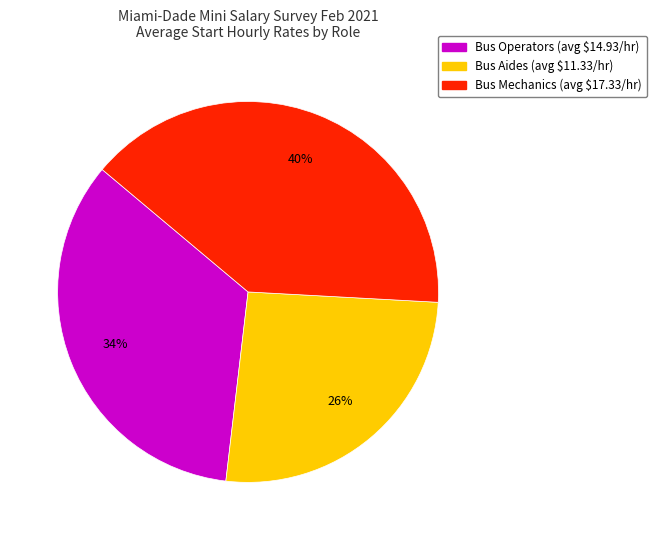

Does any single category account for the majority?

No